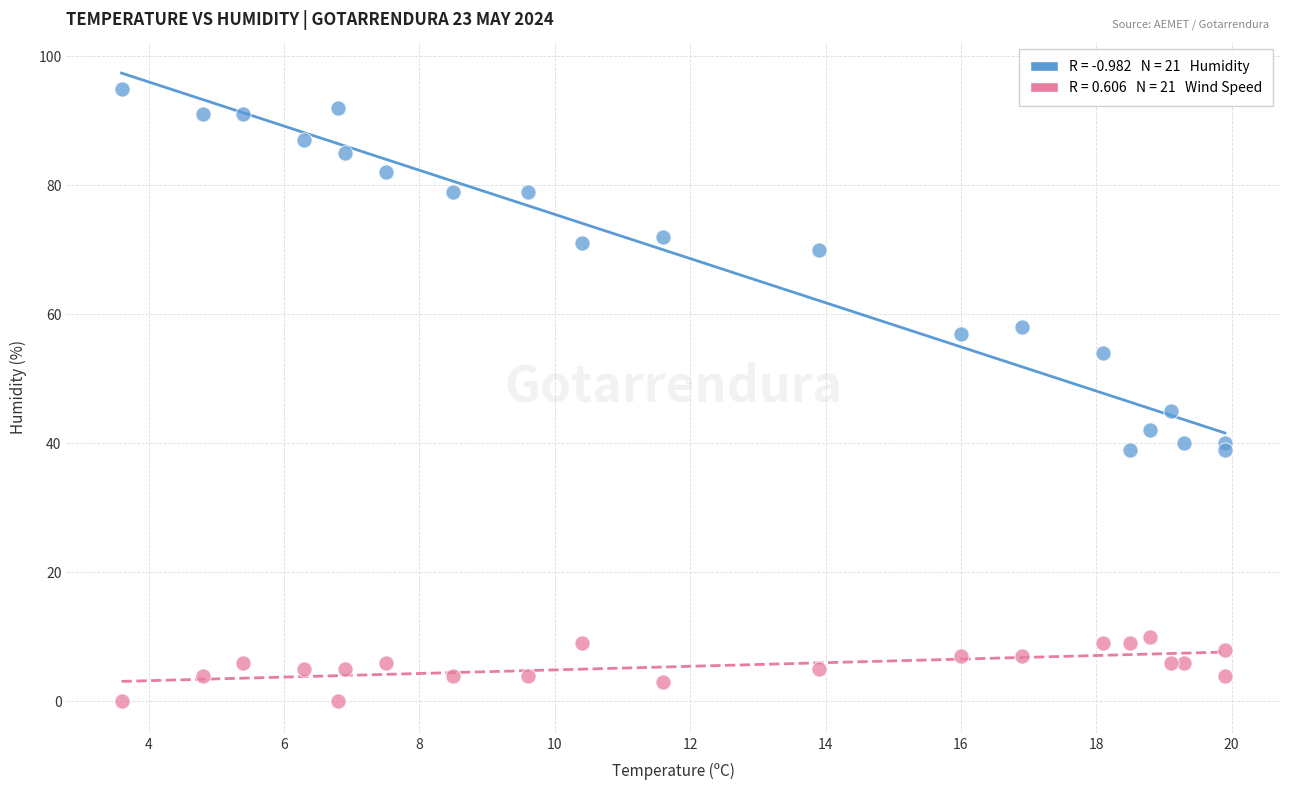

Across all series, what Y value is closest to 47?

45